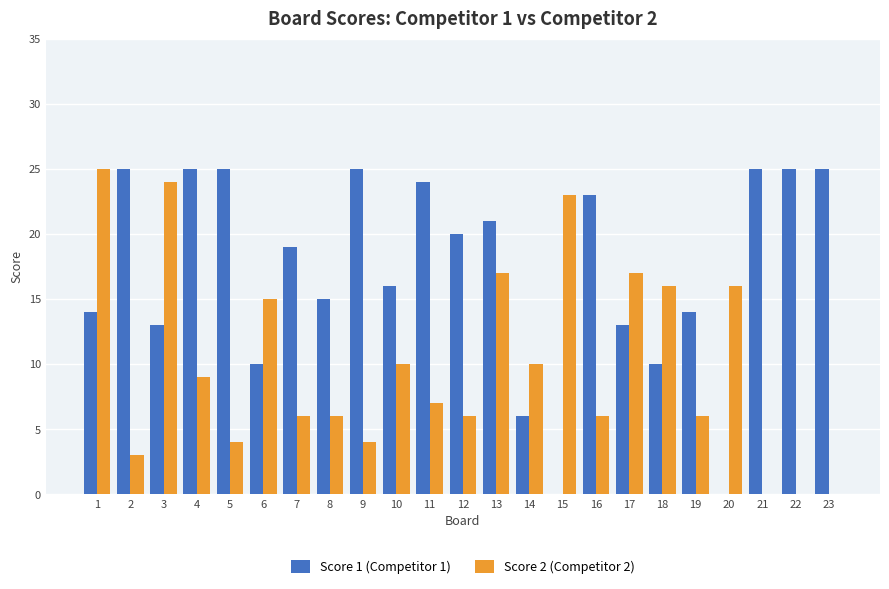

Reading left to right, extract all data points from this chart.

Score 1 (Competitor 1): 14	25	13	25	25	10	19	15	25	16	24	20	21	6	0	23	13	10	14	0	25	25	25
Score 2 (Competitor 2): 25	3	24	9	4	15	6	6	4	10	7	6	17	10	23	6	17	16	6	16	0	0	0